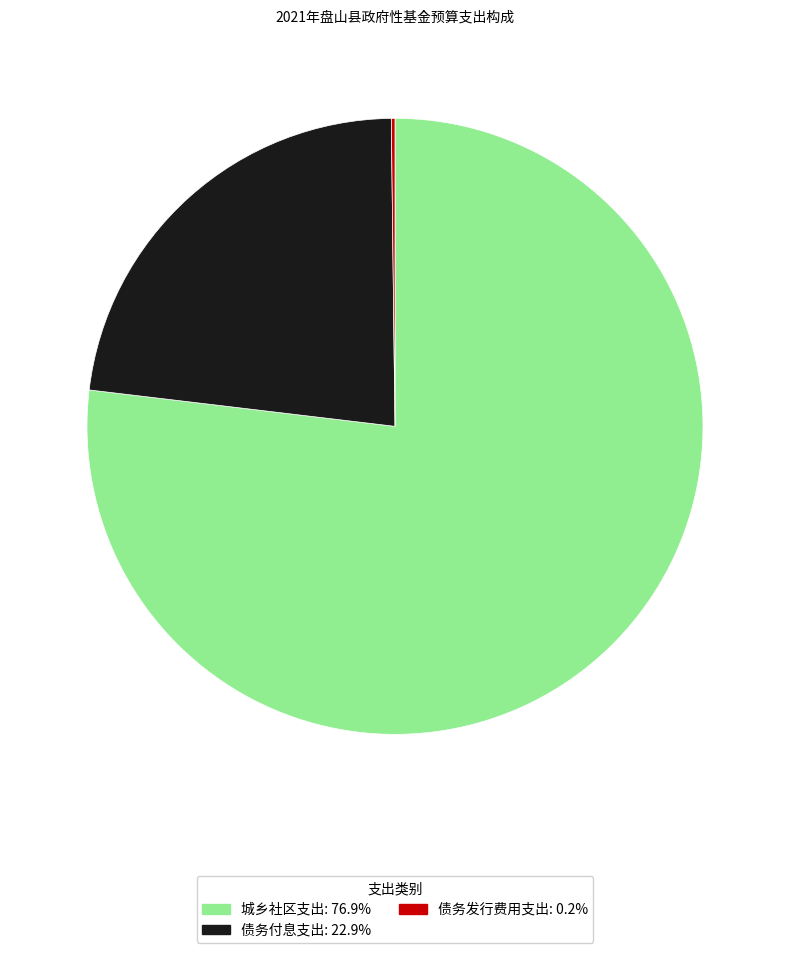

True or false: 城乡社区支出 accounts for 77% of the total.

True